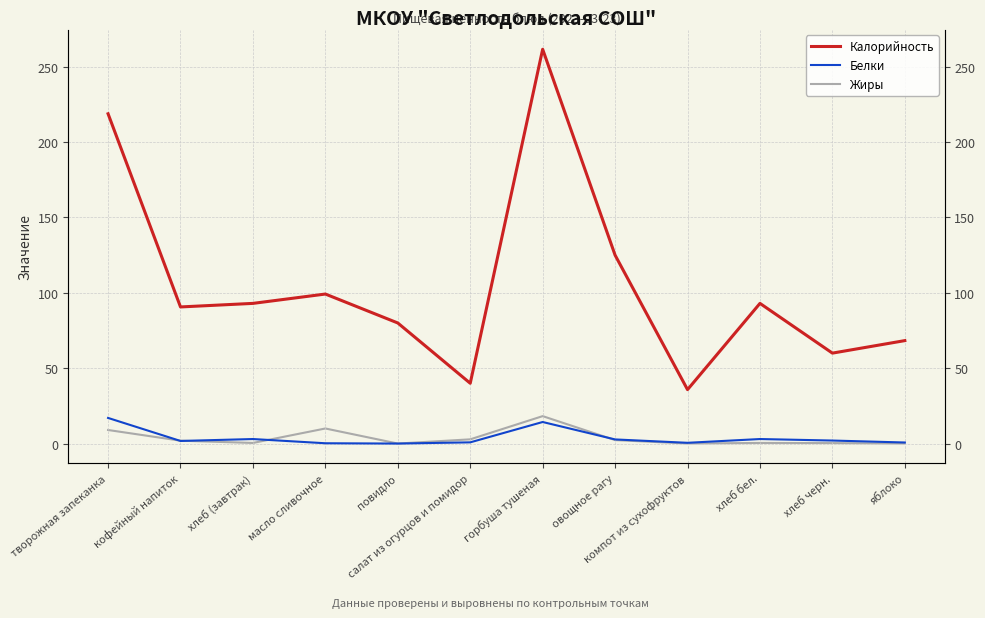

Which series changed the most between масло сливочное and горбуша тушеная?

Калорийность